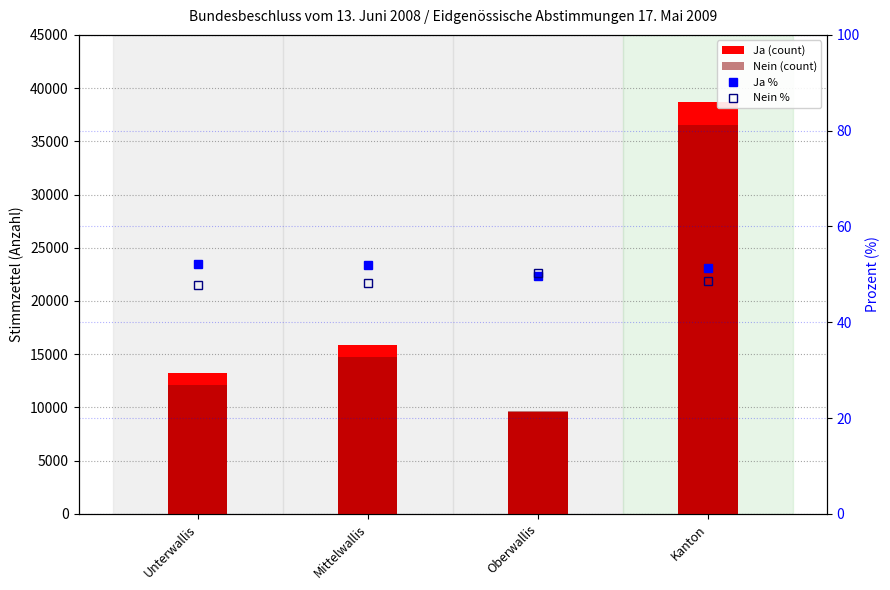

At which label does Nein % reach its peak?

Oberwallis